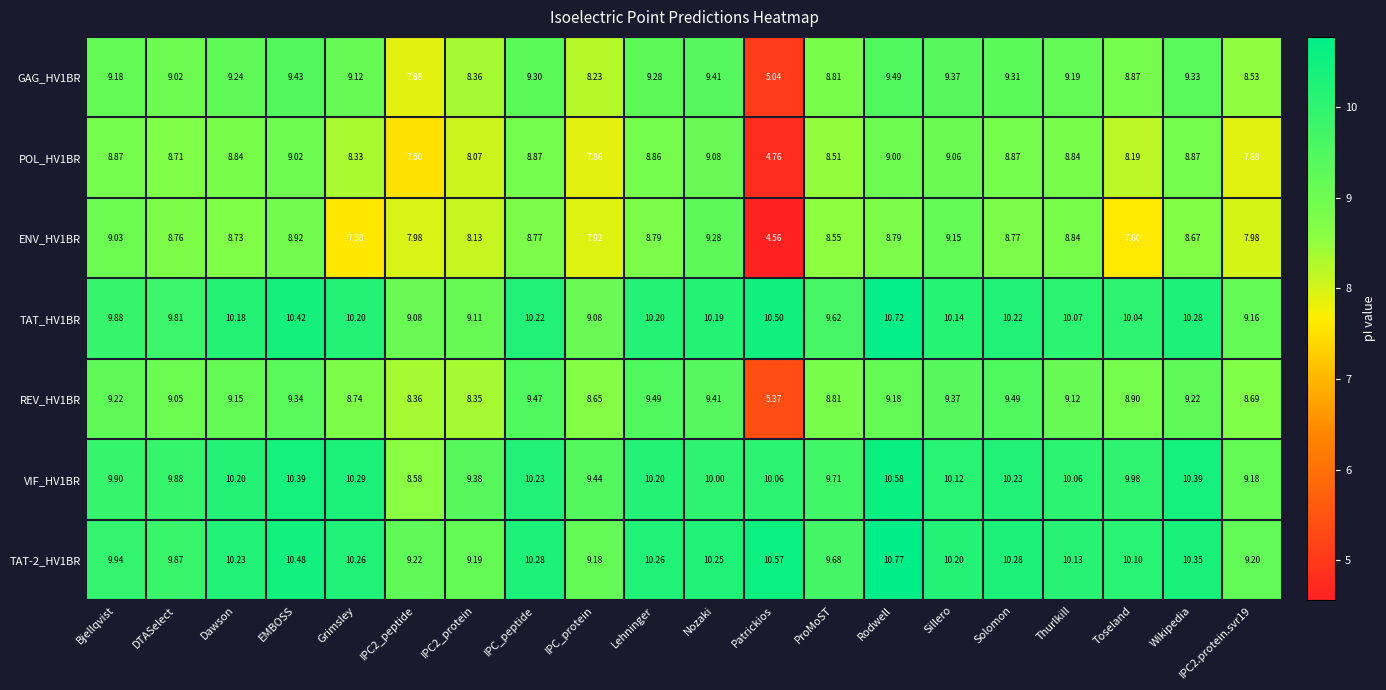

Where does the REV_HV1BR series first go above 9?

Bjellqvist